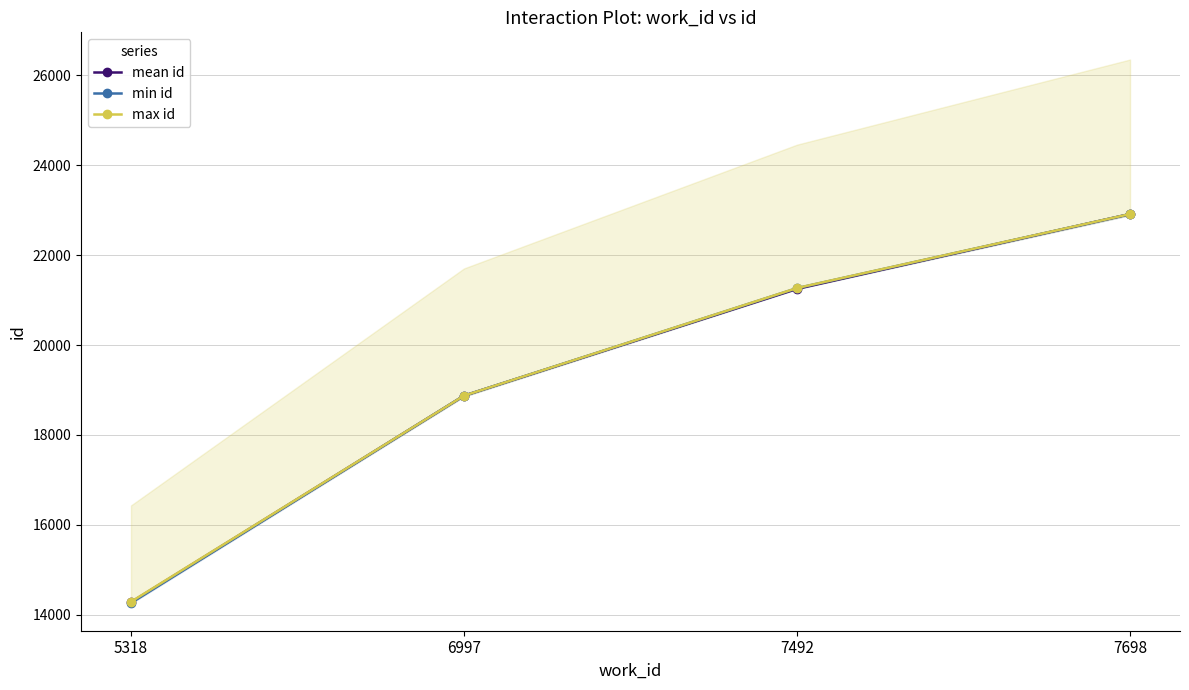

List the series in order of their peak value, highest first.

max id, mean id, min id